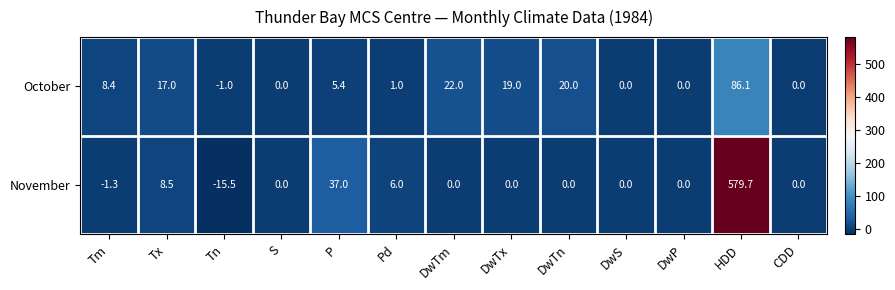

How many values in the October series are below 5?

6